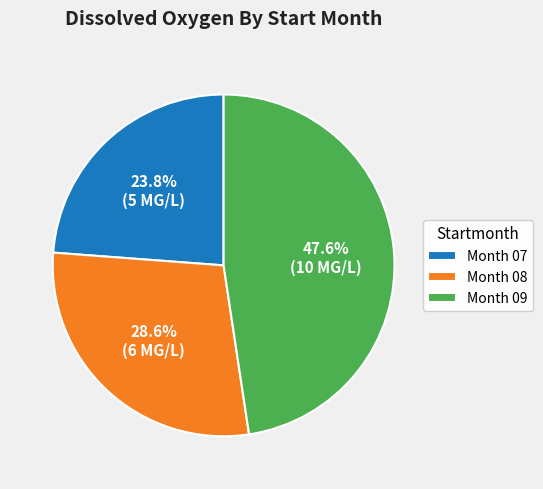

Does any single category account for the majority?

No